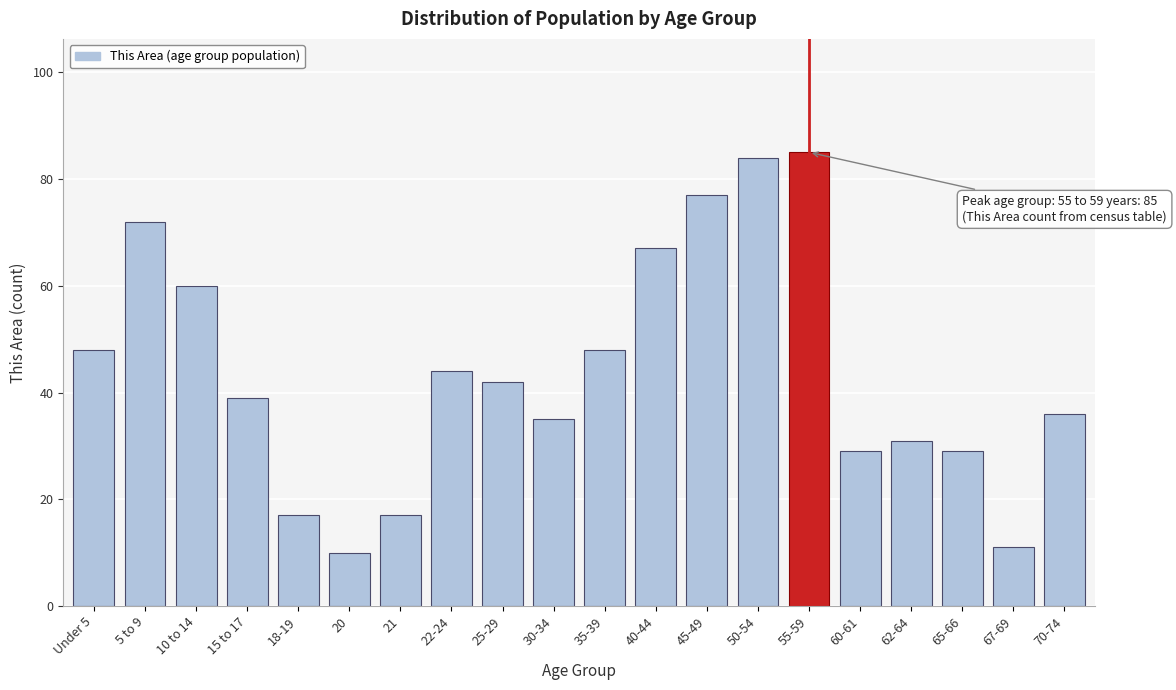

Reading left to right, list all the values displayed in this chart.

48	72	60	39	17	10	17	44	42	35	48	67	77	84	85	29	31	29	11	36